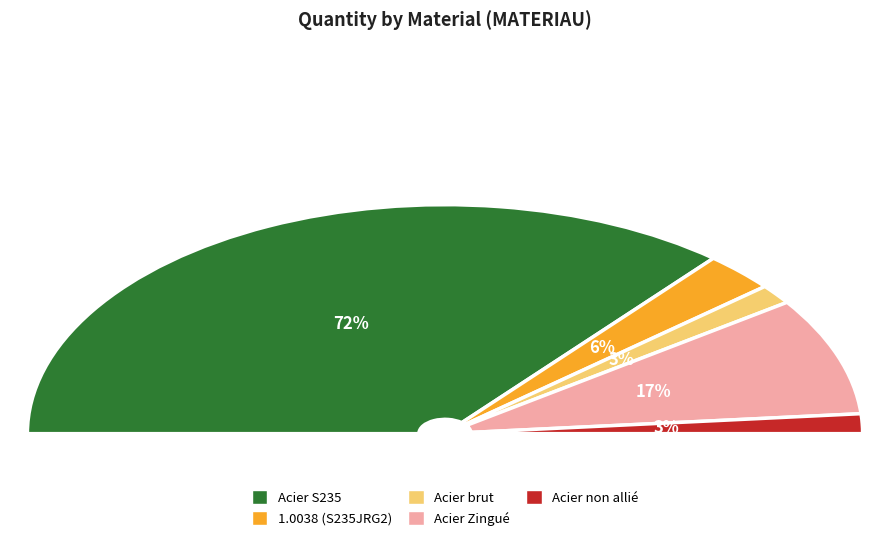

What is the smallest slice in the pie chart?

Acier brut